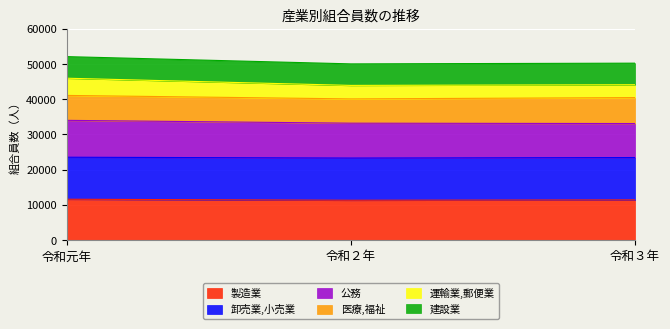

What is the total value across all series at 令和元年?

52105